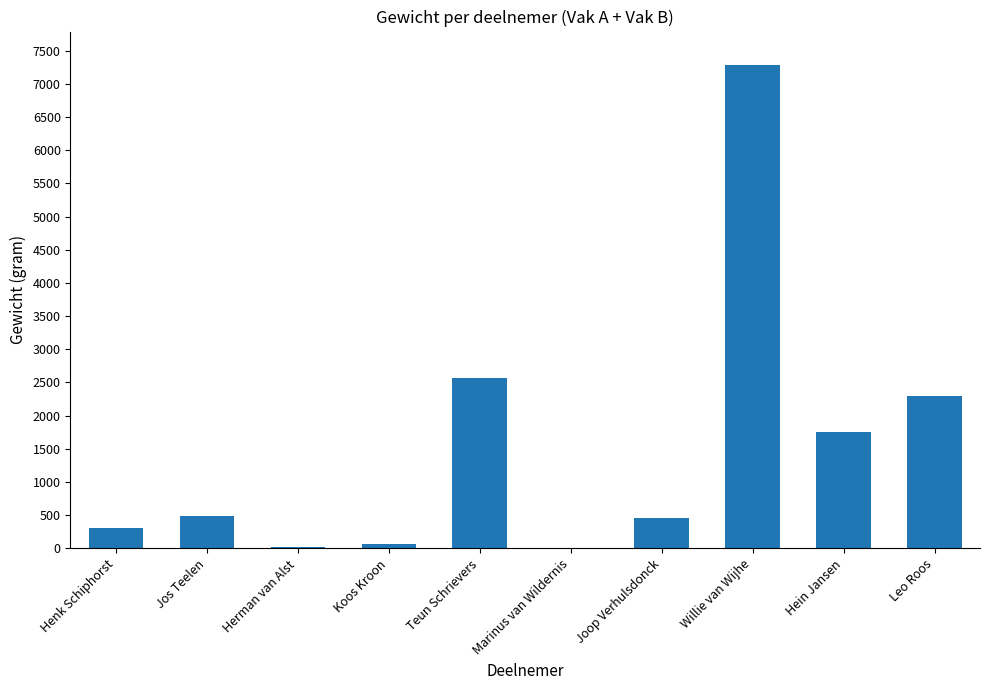

What is the sum of all values?

15240